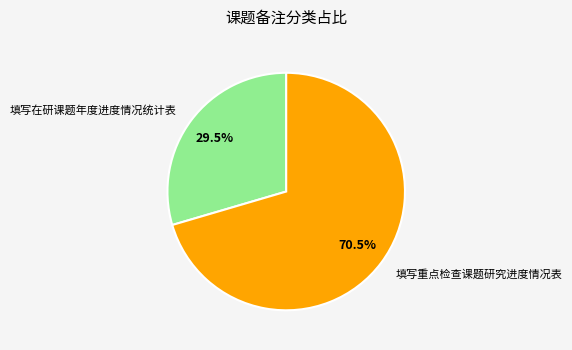

Rank the categories by value from highest to lowest.

填写重点检查课题研究进度情况表, 填写在研课题年度进度情况统计表